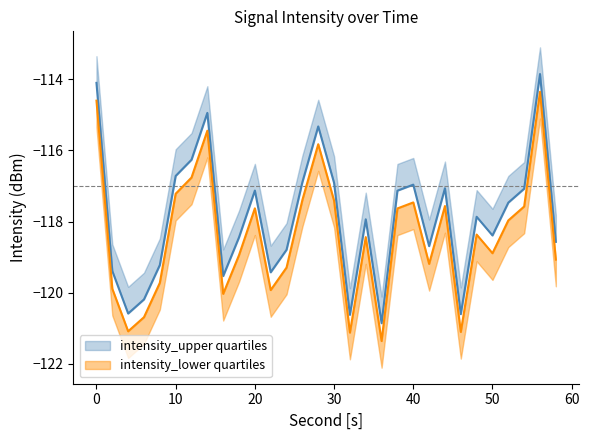

Rank the series by their maximum value, from lowest to highest.

intensity_lower, intensity_upper